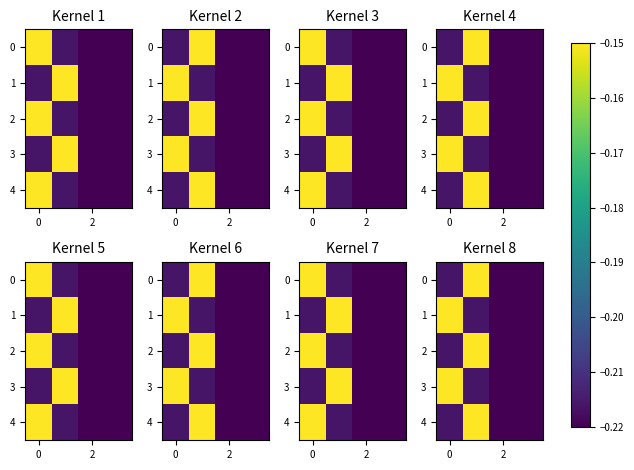

The 3 series shows -0.1 at 2. True or false?

False